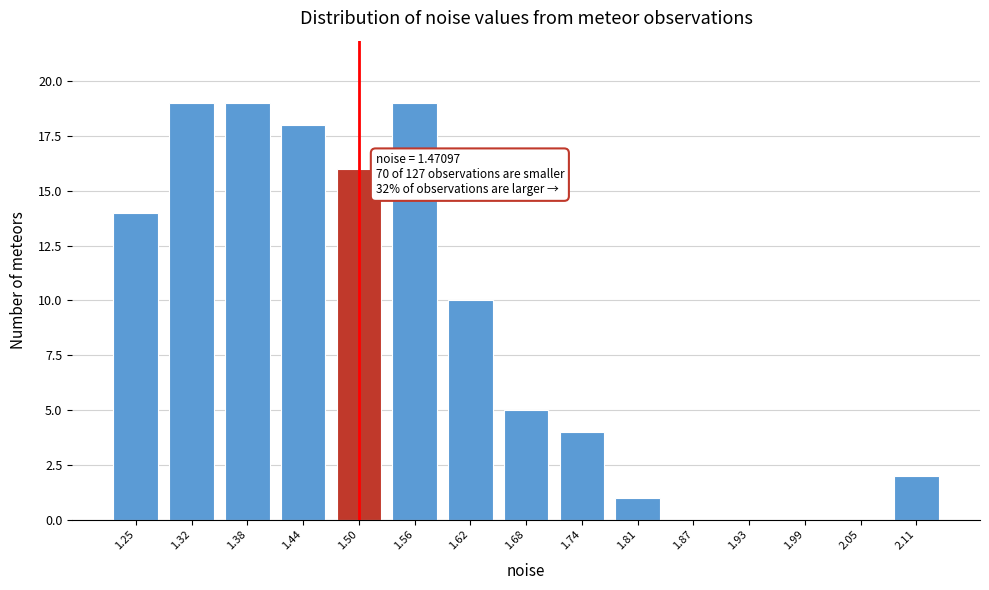

Reading right to left, transcribe all the data shown in this chart.

2.11=2	2.05=0	1.99=0	1.93=0	1.87=0	1.81=1	1.74=4	1.68=5	1.62=10	1.56=19	1.50=16	1.44=18	1.38=19	1.32=19	1.25=14